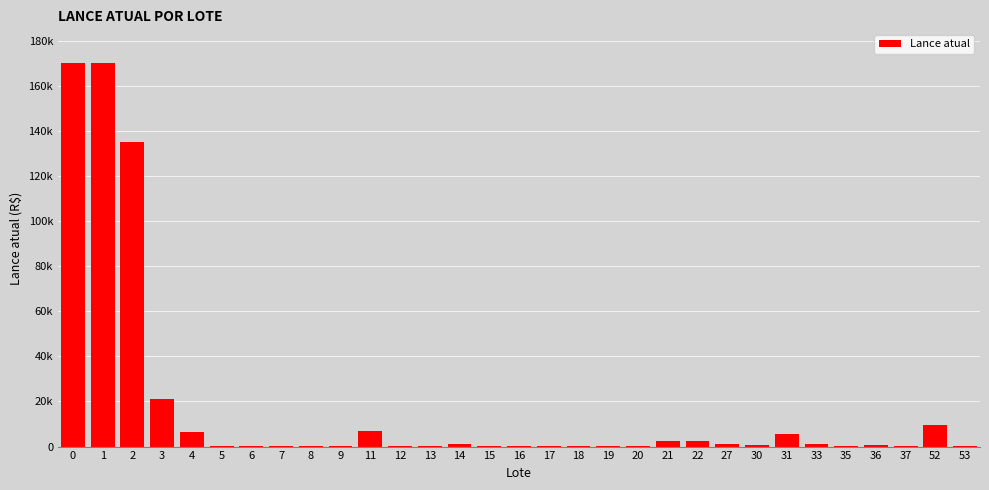

Reading left to right, what are all the values shown in this chart?

170000	170000	135000	21000	6500	250	350	200	200	200	7000	200	200	1000	200	300	300	200	350	100	2500	2500	1000	500	5500	1000	100	700	100	9600	450